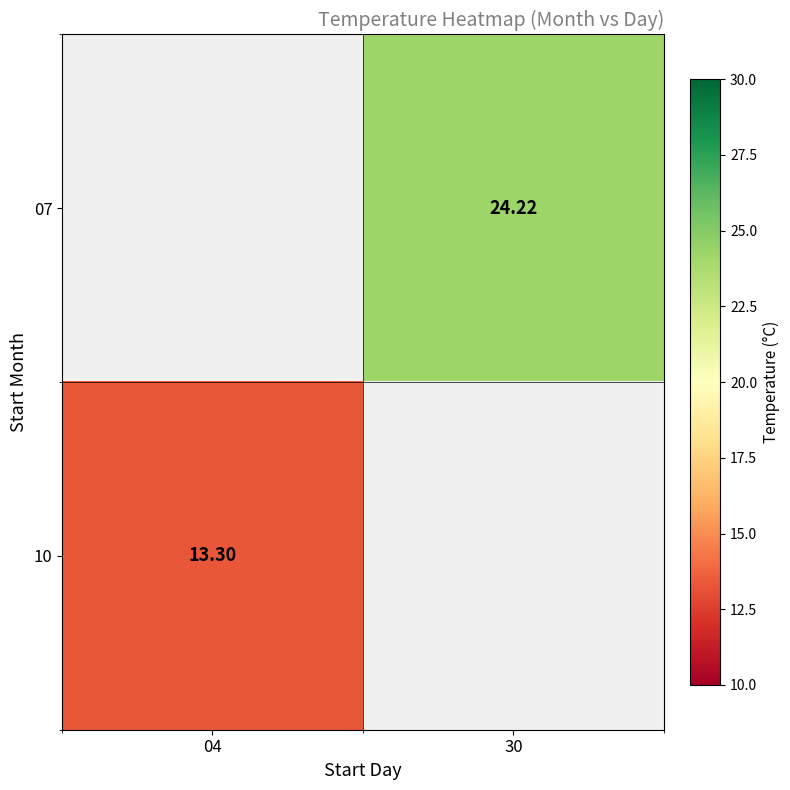

Is the value of 07 at 04 greater than the value of 10 at 04?

No